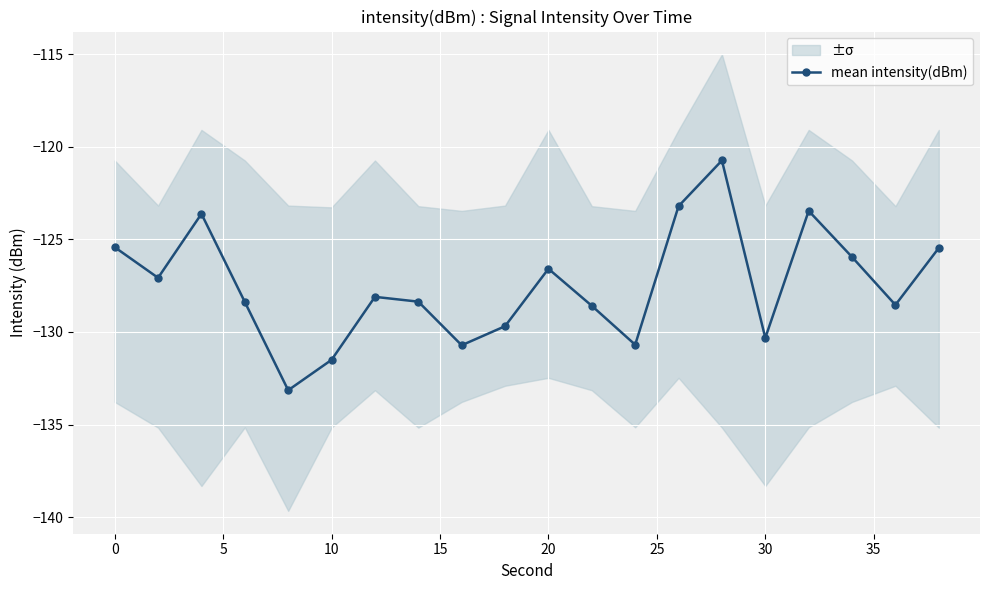

How many interior local peaks does the mean intensity(dBm) series have?

5